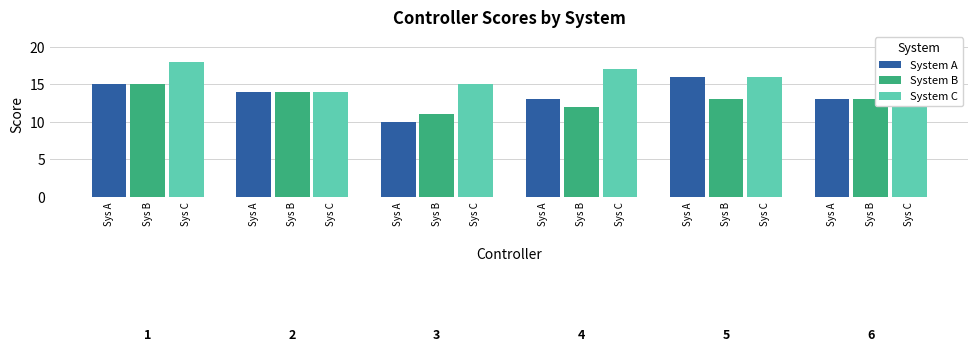

What is the average value of the System B series?

13